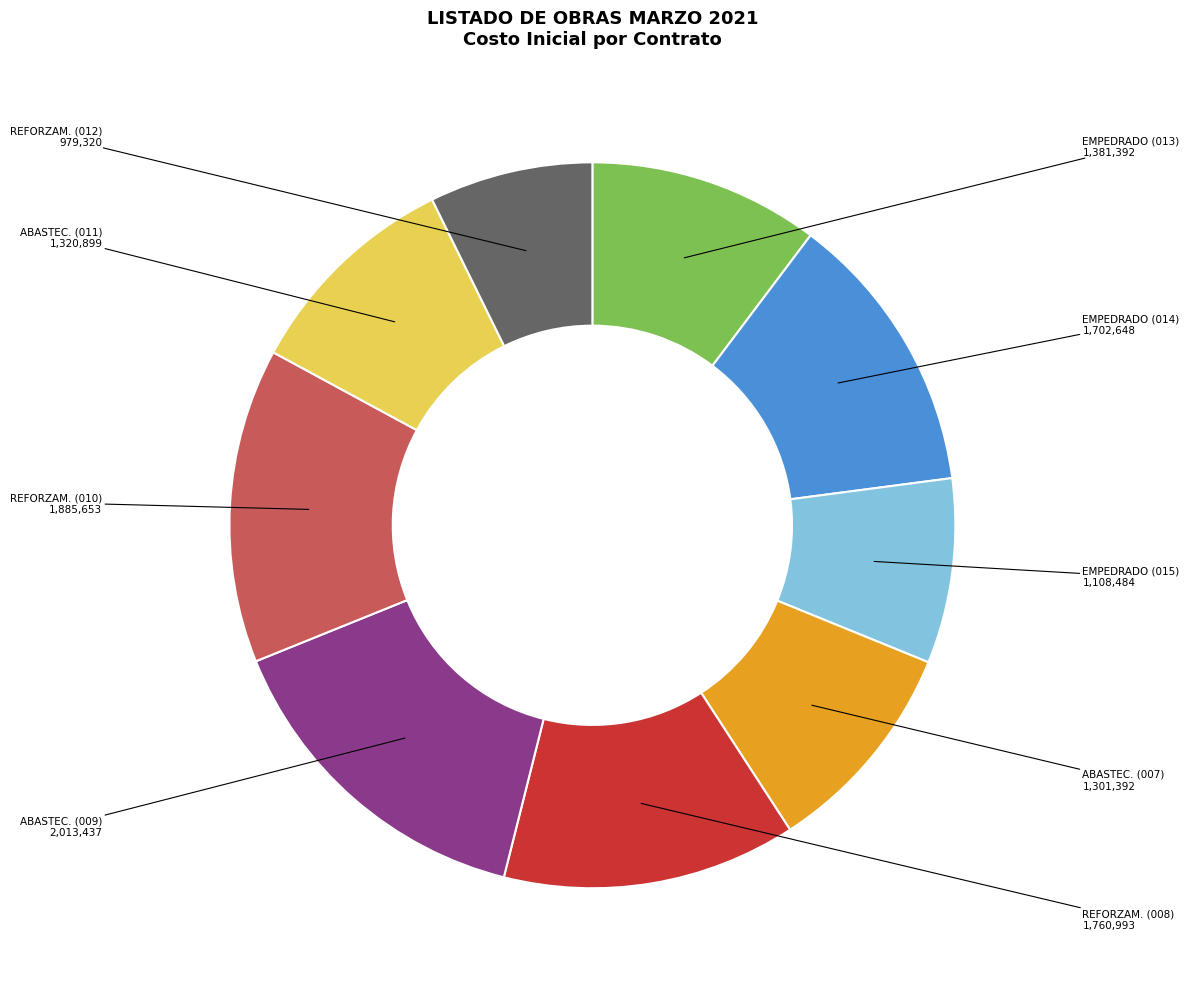

The REFORZAM. (012) slice represents 7% of the pie. True or false?

True